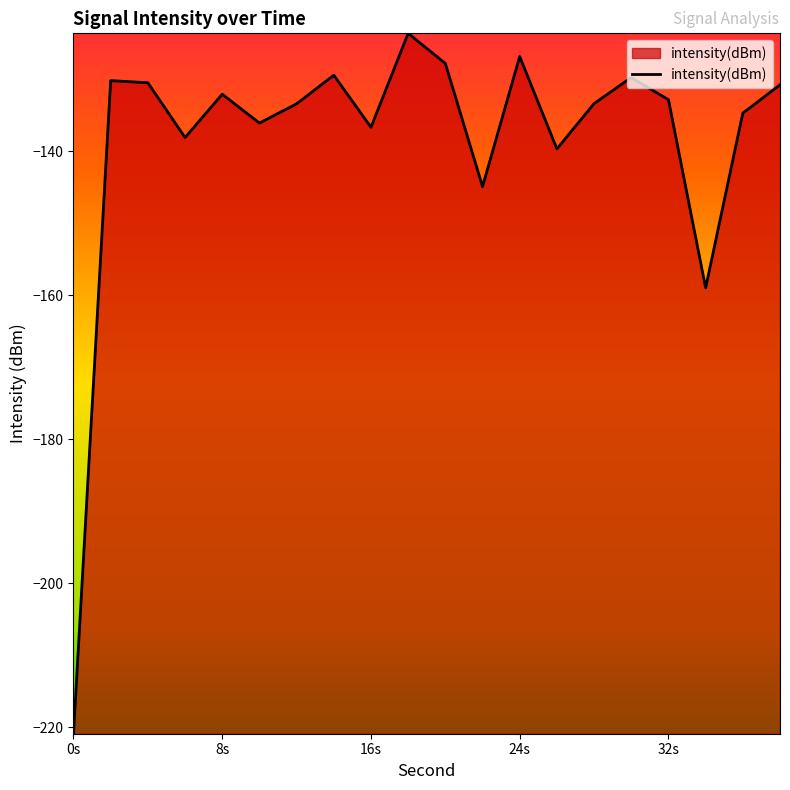

What is the difference between the maximum and minimum values?

97.3